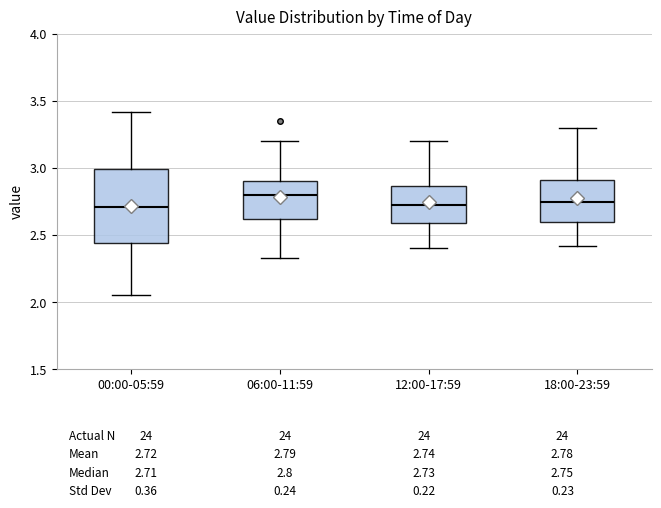

Which box is the tallest, from its lower edge to its upper edge?

00:00-05:59